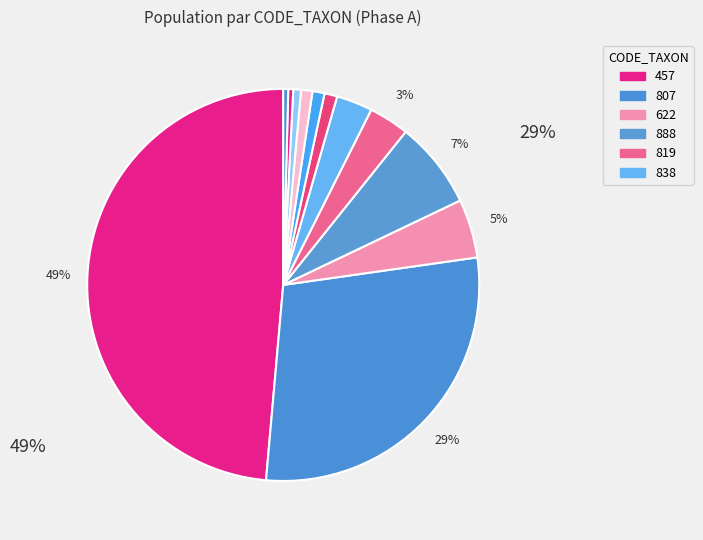

Is there any slice that represents more than half of the pie?

No